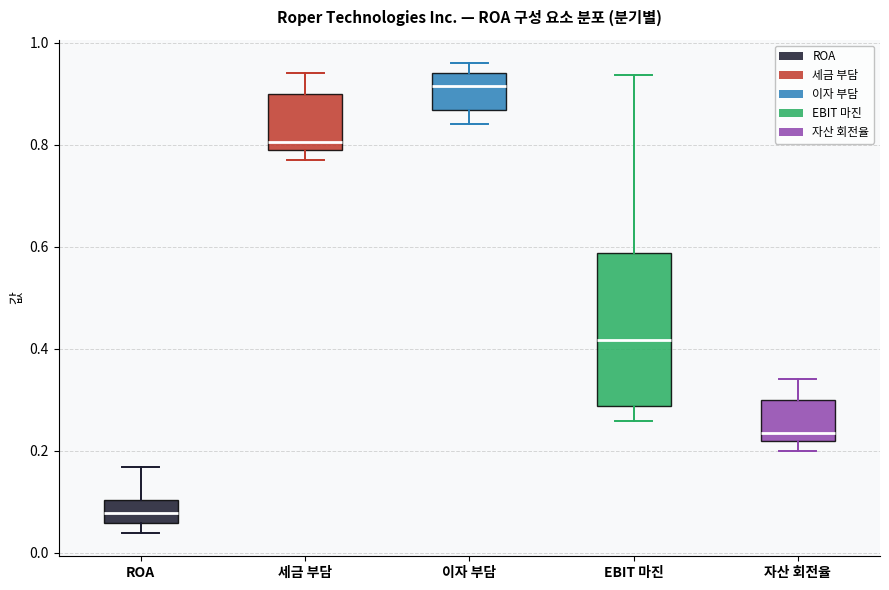

Which box has the highest median line?

이자 부담